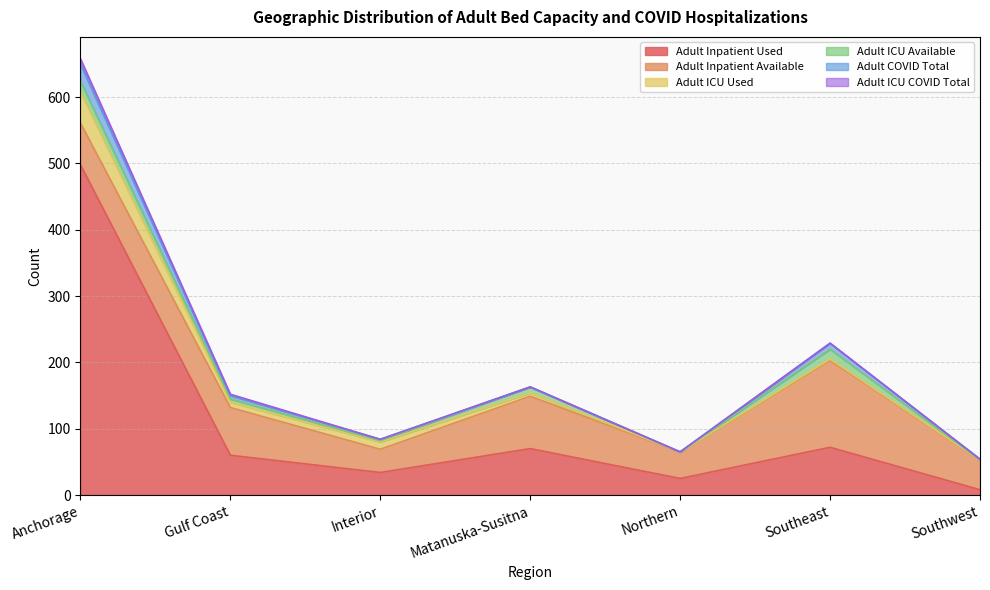

What are all the series names shown in the legend?

Adult Inpatient Used, Adult Inpatient Available, Adult ICU Used, Adult ICU Available, Adult COVID Total, Adult ICU COVID Total